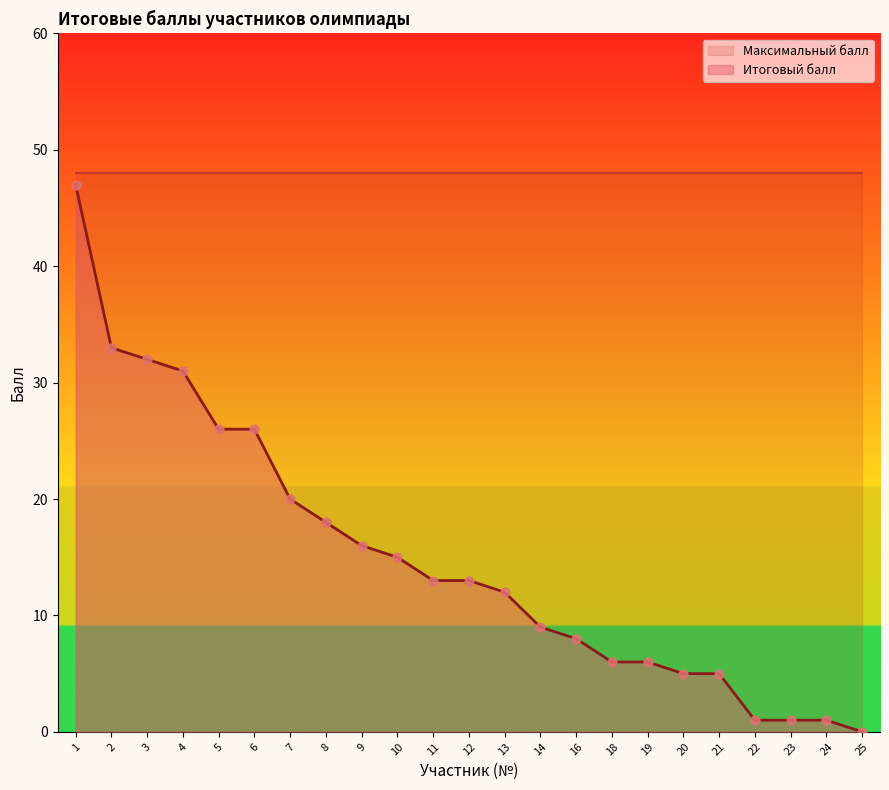

Between 12 and 10, which is larger?

10